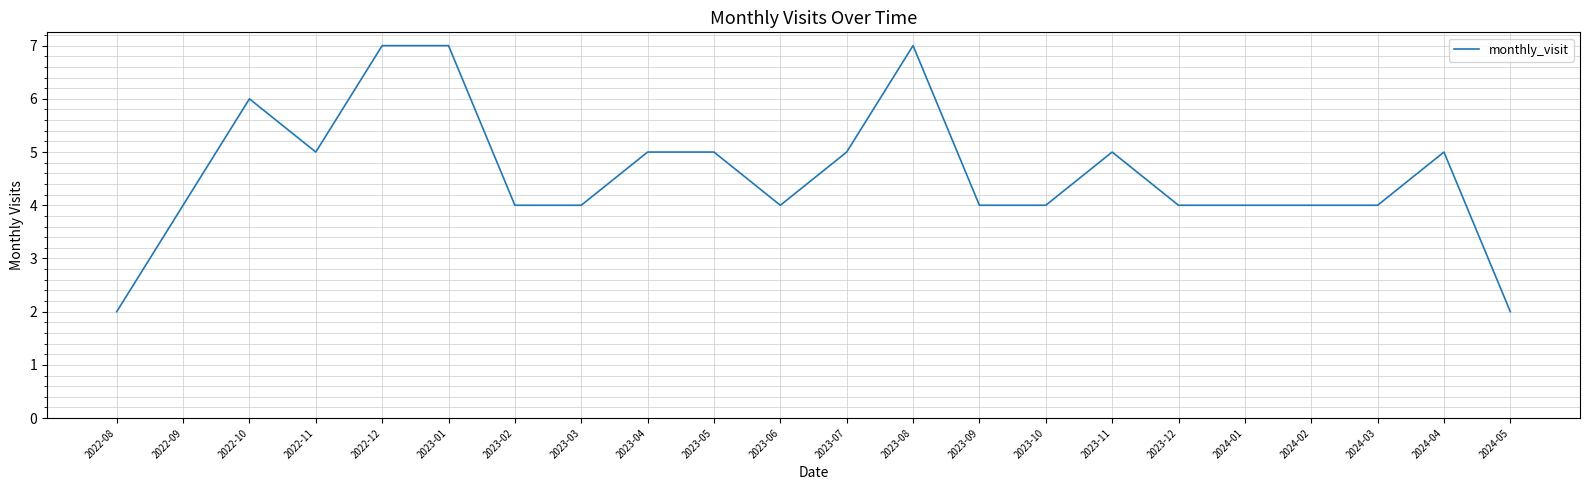

What is the difference between the maximum and minimum values?

5